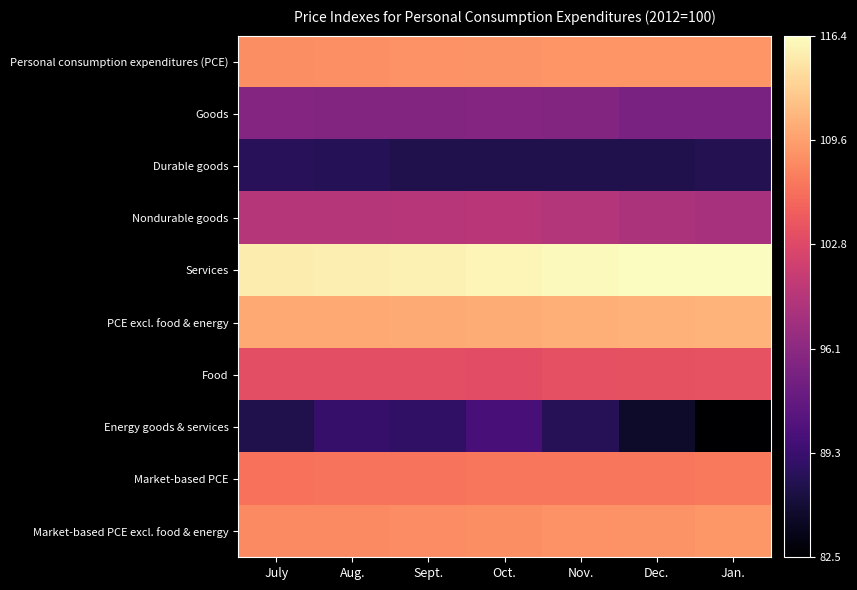

List the series in order of their peak value, highest first.

Services, PCE excl. food & energy, Market-based PCE excl. food & energy, Personal consumption expenditures (PCE), Market-based PCE, Food, Nondurable goods, Goods, Energy goods & services, Durable goods